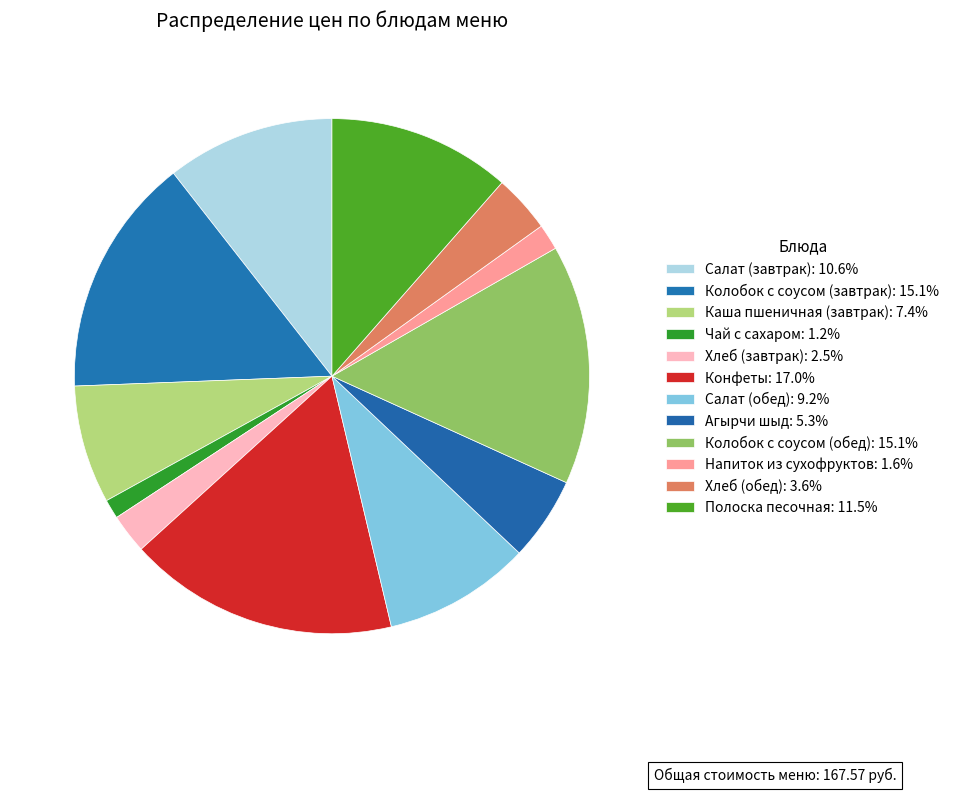

Count the number of slices in the pie.

12